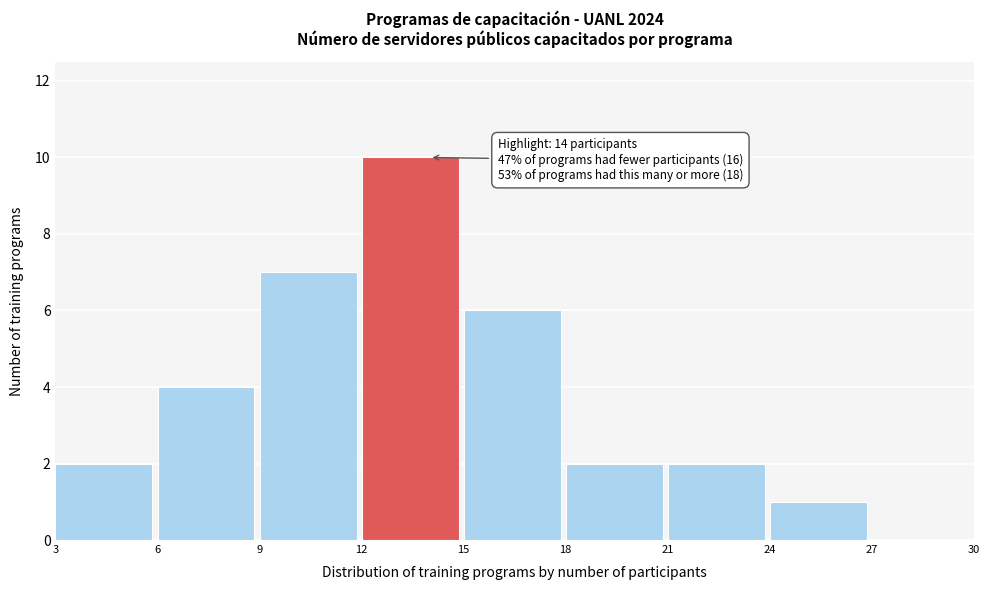

Which range on the x-axis has the tallest bar?

12 to 15